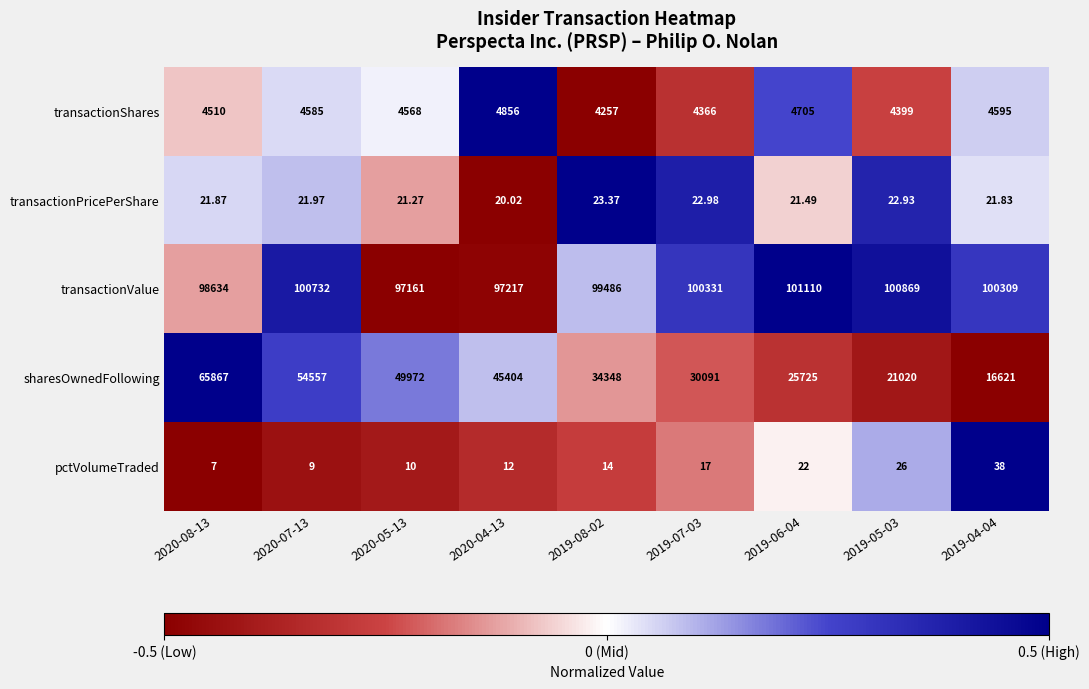

Rank the series by their maximum value, from lowest to highest.

transactionPricePerShare, pctVolumeTraded, transactionShares, sharesOwnedFollowing, transactionValue